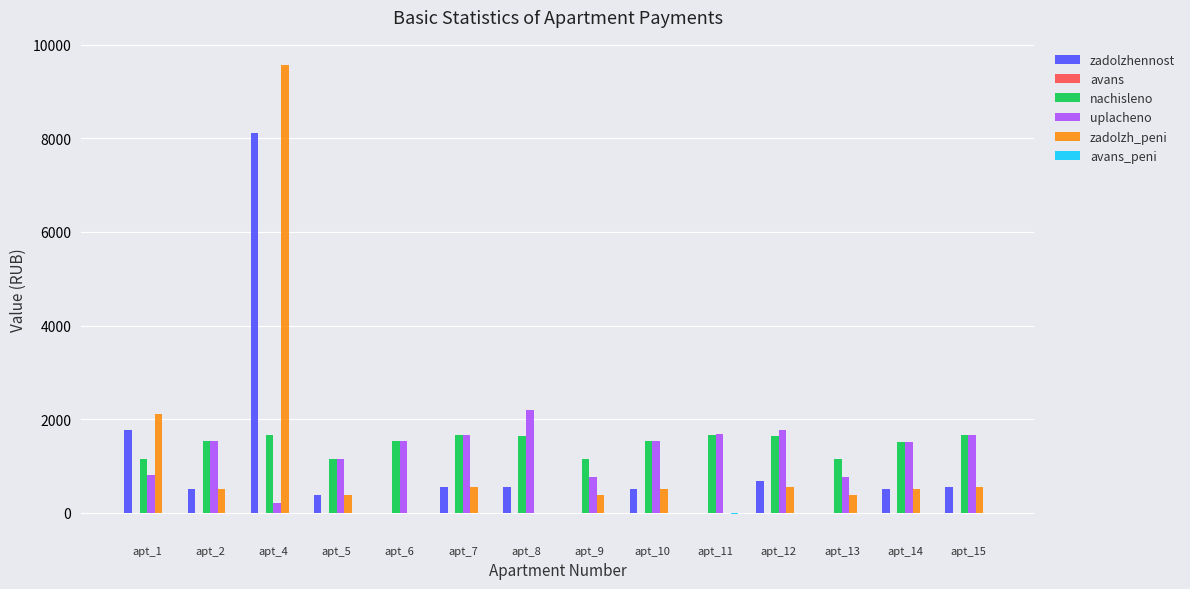

What is the maximum value shown in the chart?

9570.4